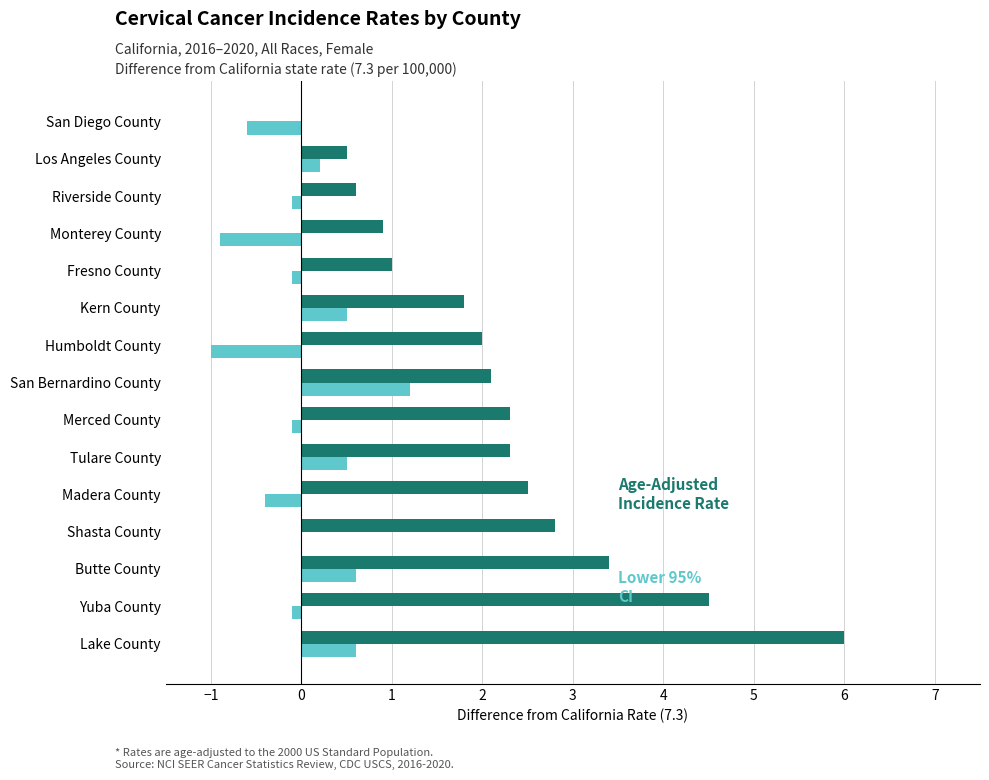

At which category is the sum across all series the highest?

Lake County